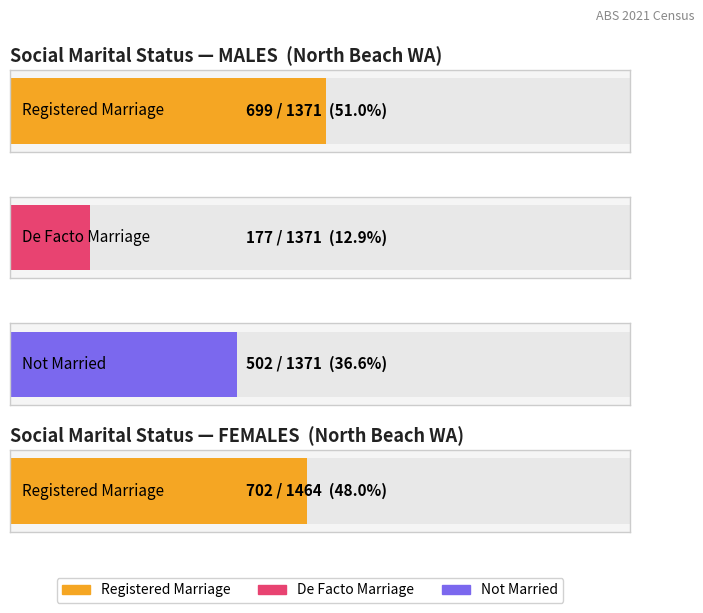

Which series has the largest range (max minus min)?

Married in a registered marriage